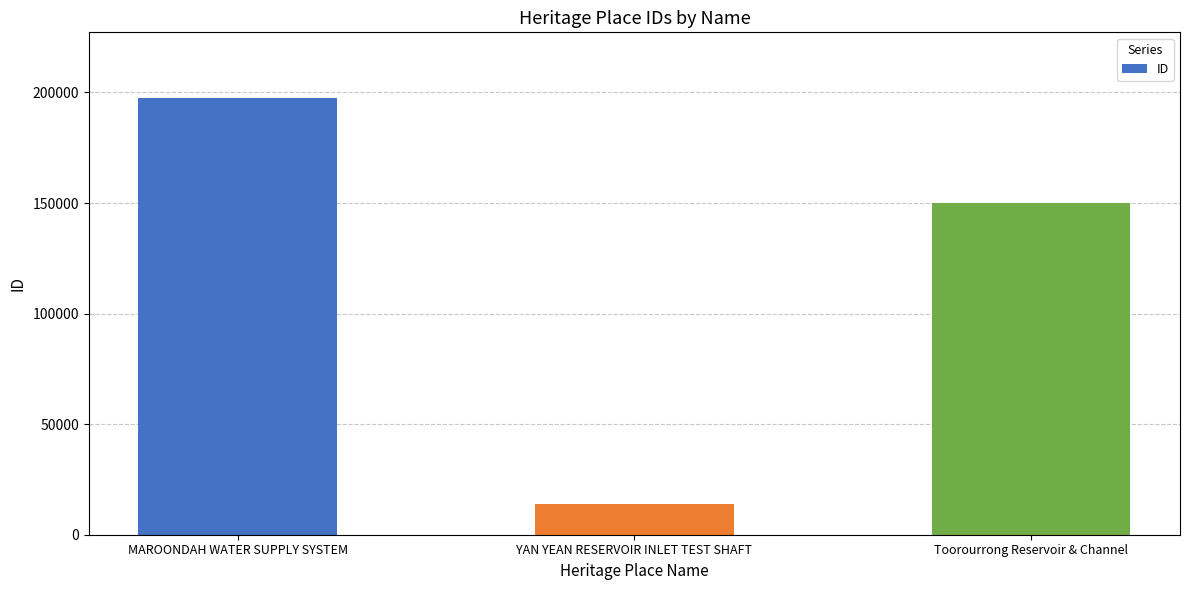

Where is the data nearest to the value 105773?

Toorourrong Reservoir & Channel